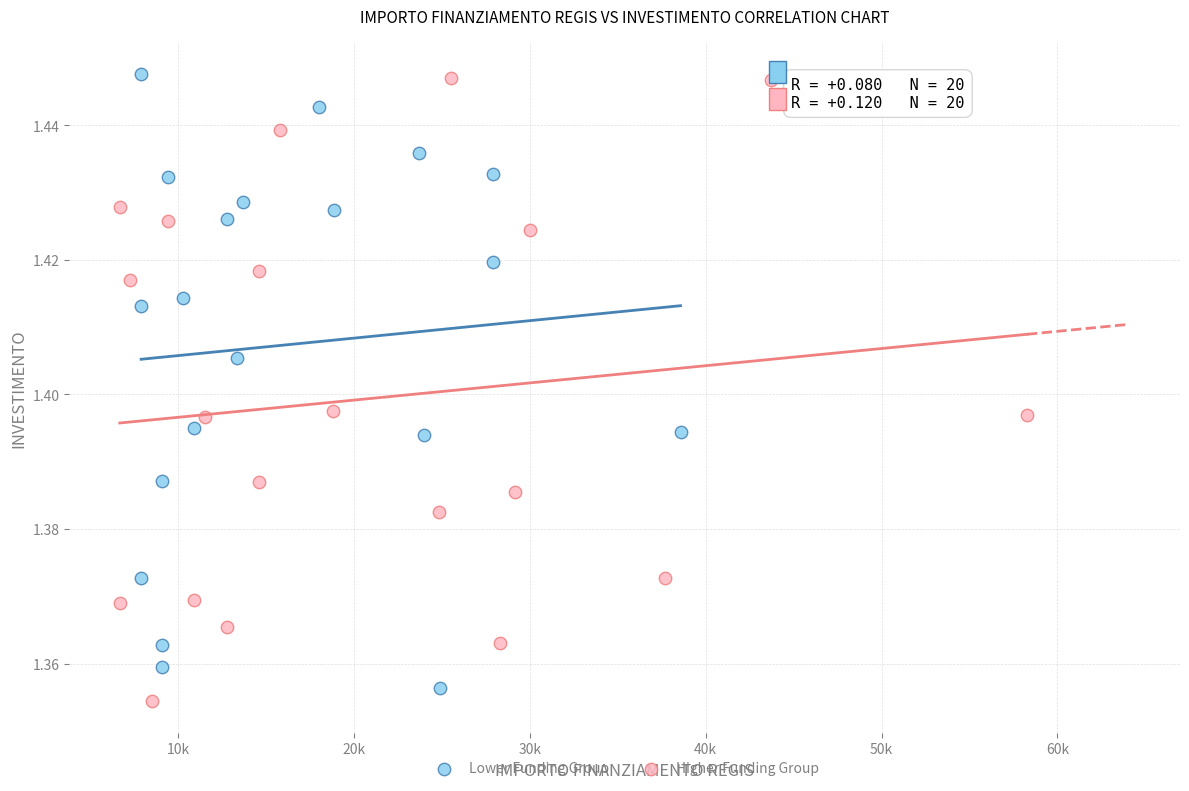

Which series reaches the minimum Y coordinate?

Higher Funding Group